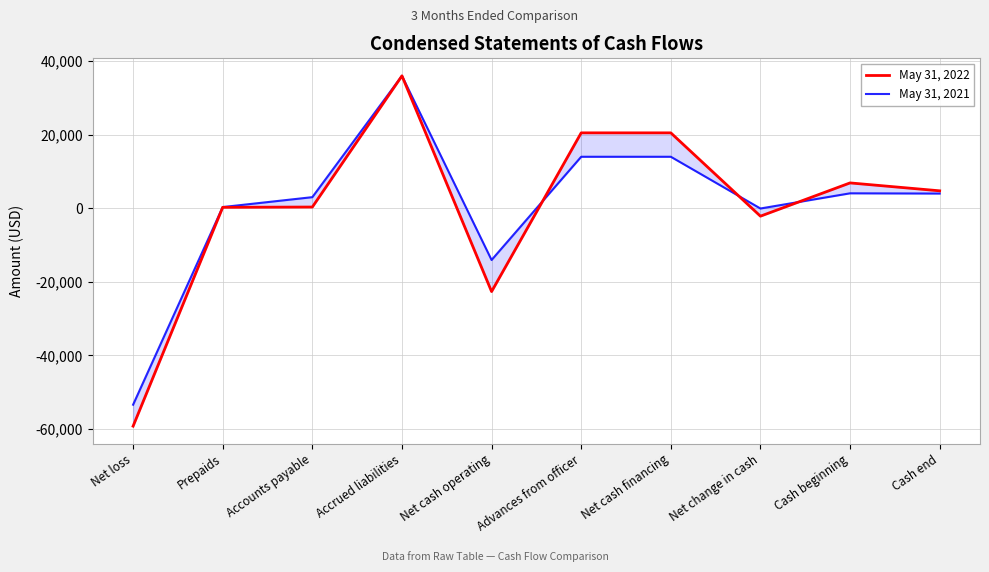

What is the difference between the highest and lowest values at Cash beginning?

2828